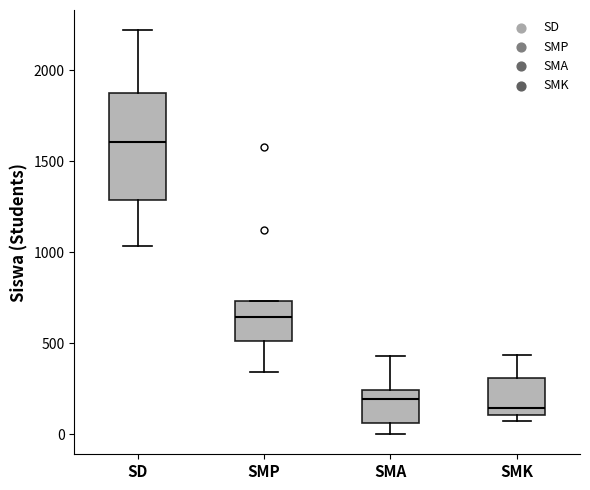

Which box's median line is the lowest?

SMK